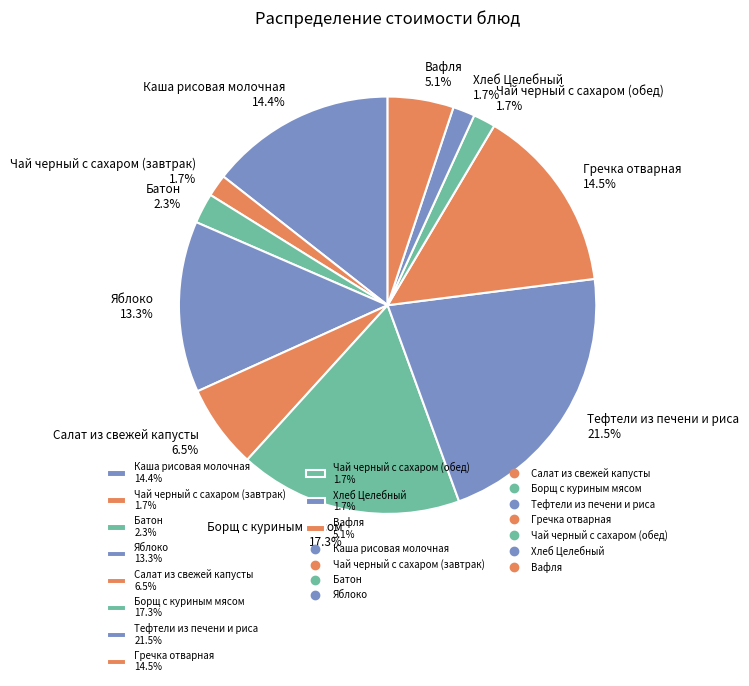

Do Тефтели из печени и риса and Яблоко together represent more than half of the pie?

No